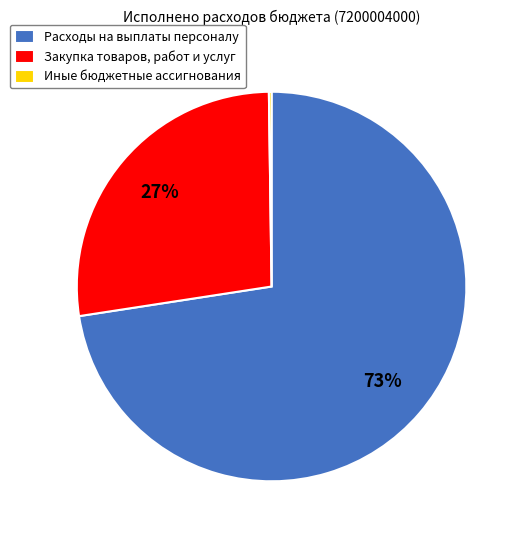

To the nearest percent, what is the average slice percentage?

33%